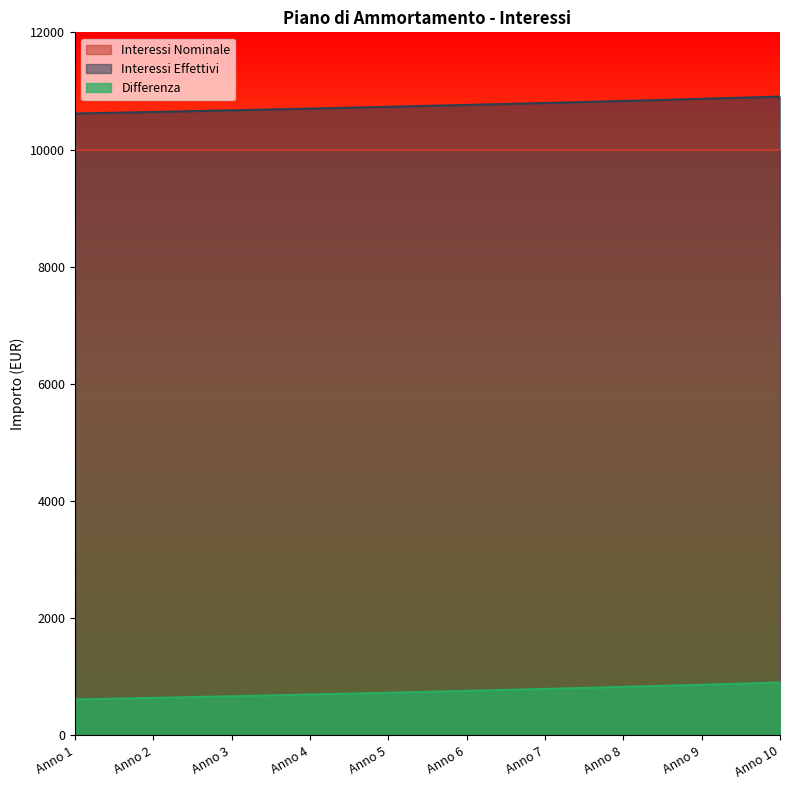

How many lines are shown in the chart?

3